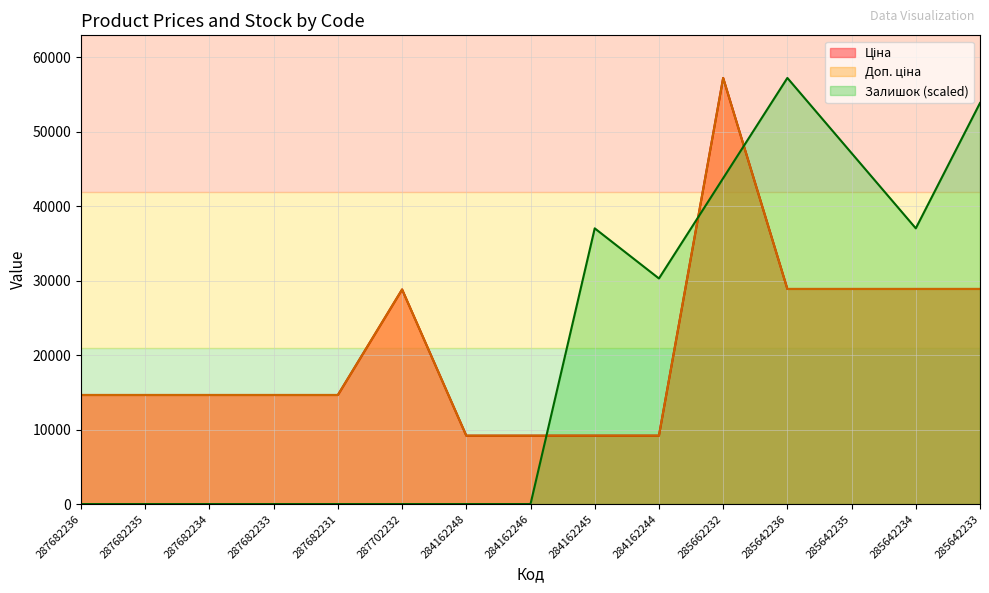

At which category does the chart reach its minimum across all series?

287682236